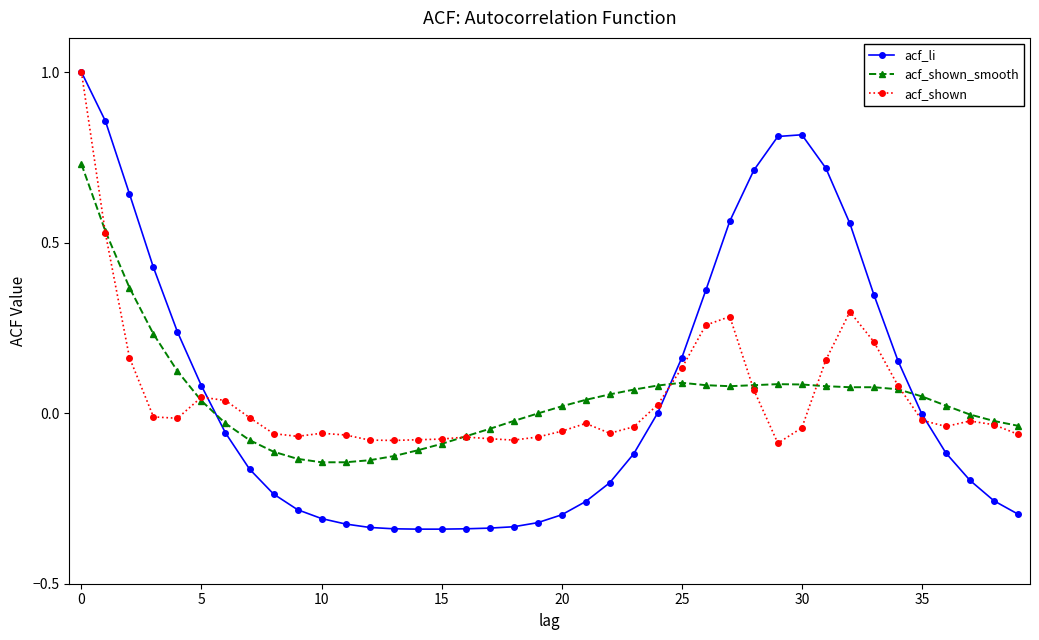

True or false: acf_shown has more than 1 points higher than both neighbors.

True